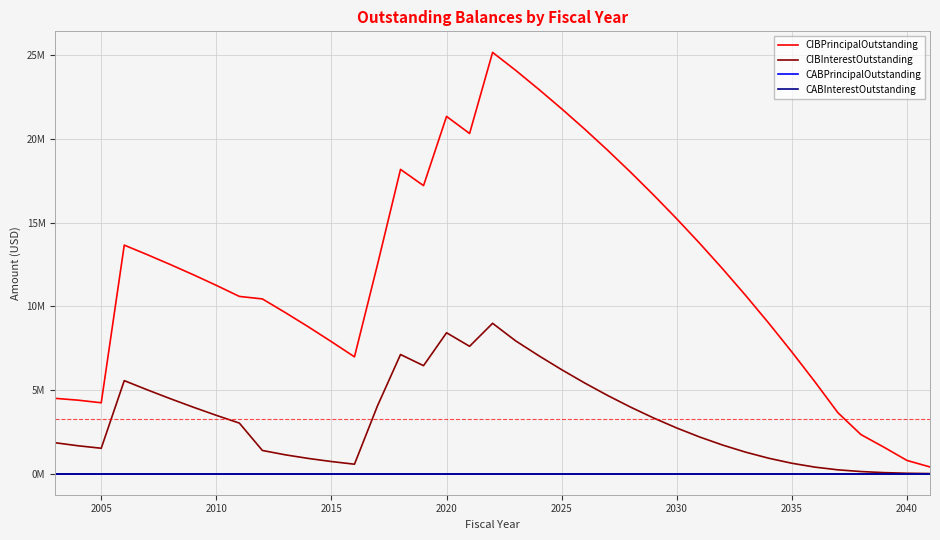

Does the chart display data point markers on the line(s)?

No